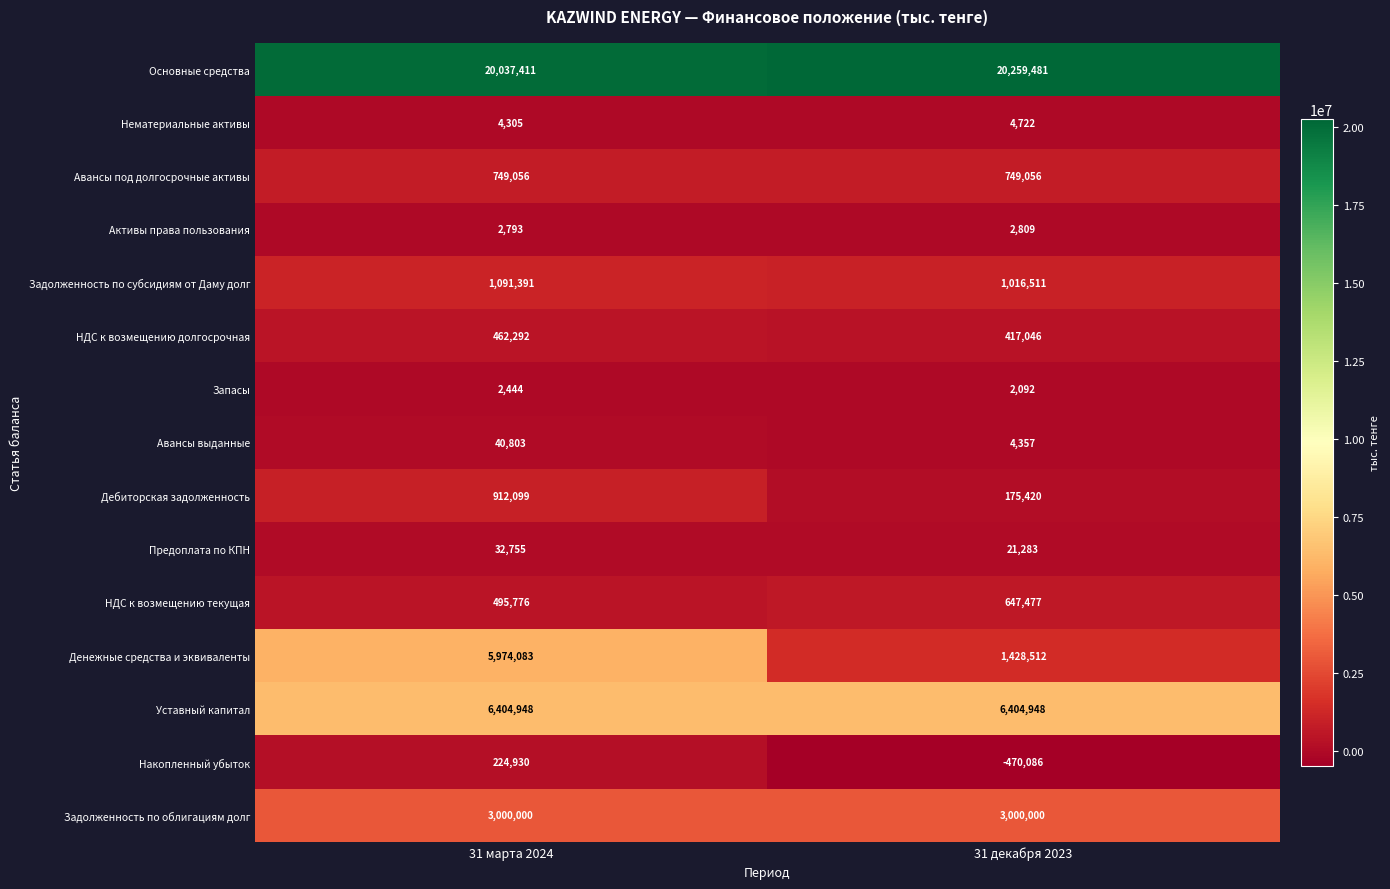

The value of НДС к возмещению долгосрочная at 31 декабря 2023 is 417046. True or false?

True